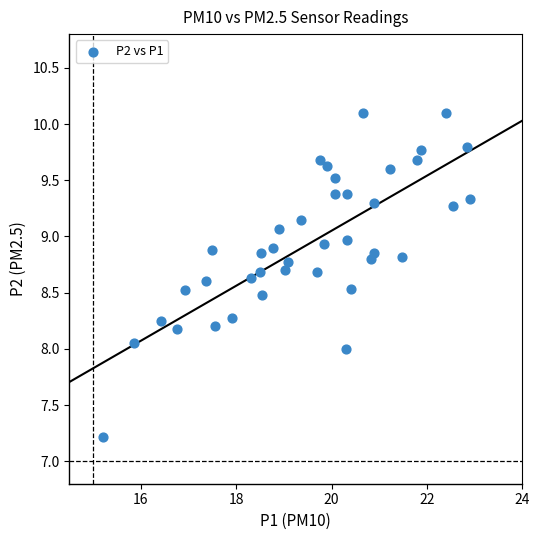

What is the range of Y values (max minus min)?

2.9